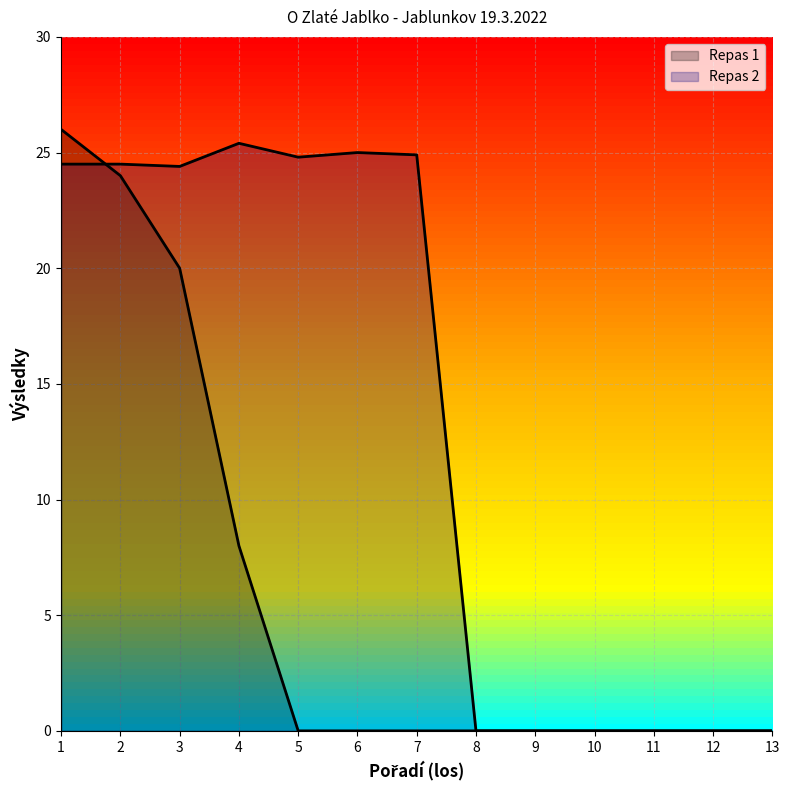

Reading left to right, what are all the values shown in this chart?

Repas 1: 26.0	24.0	20.0	8.0	0.0	0.0	0.0	0.0	0.0	0.0	0.0	0.0	0.0
Repas 2: 24.5	24.5	24.4	25.4	24.8	25.0	24.9	0.0	0.0	0.0	0.0	0.0	0.0